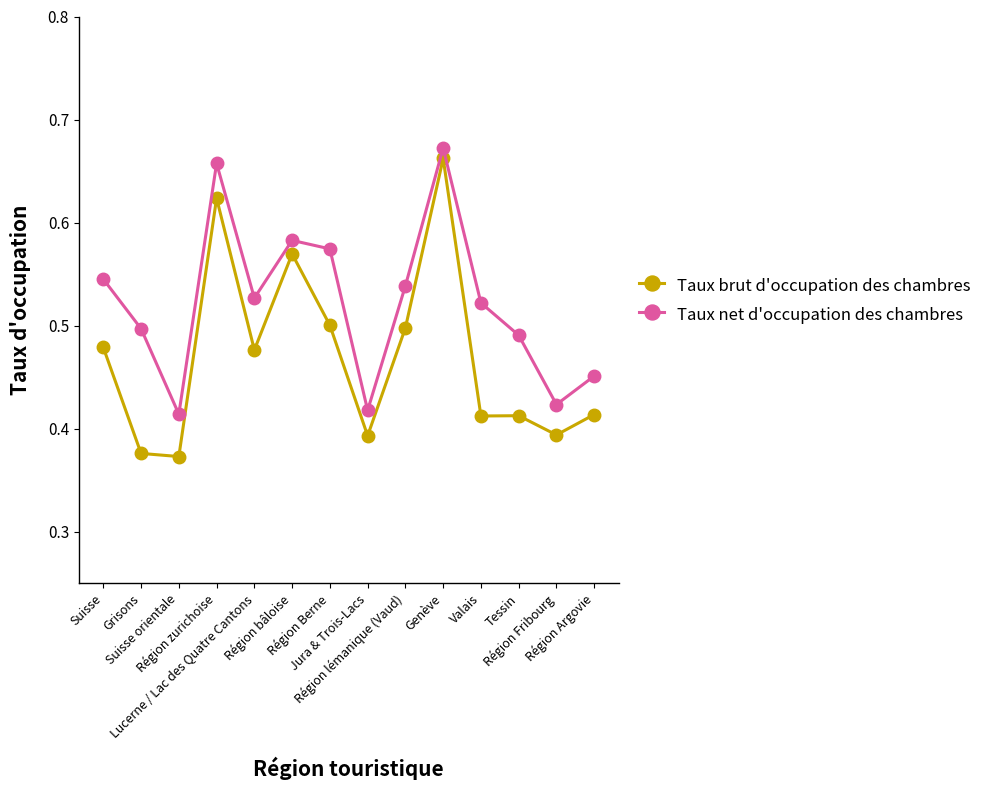

At how many categories does at least one series exceed 0?

14